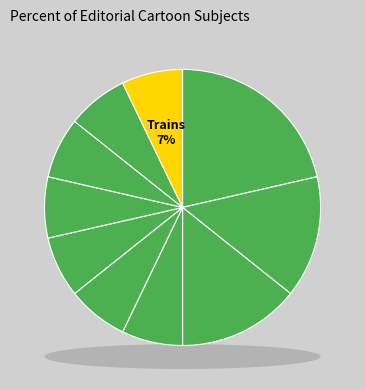

Combined, what portion of the pie is Airplanes and Families?

35.7%